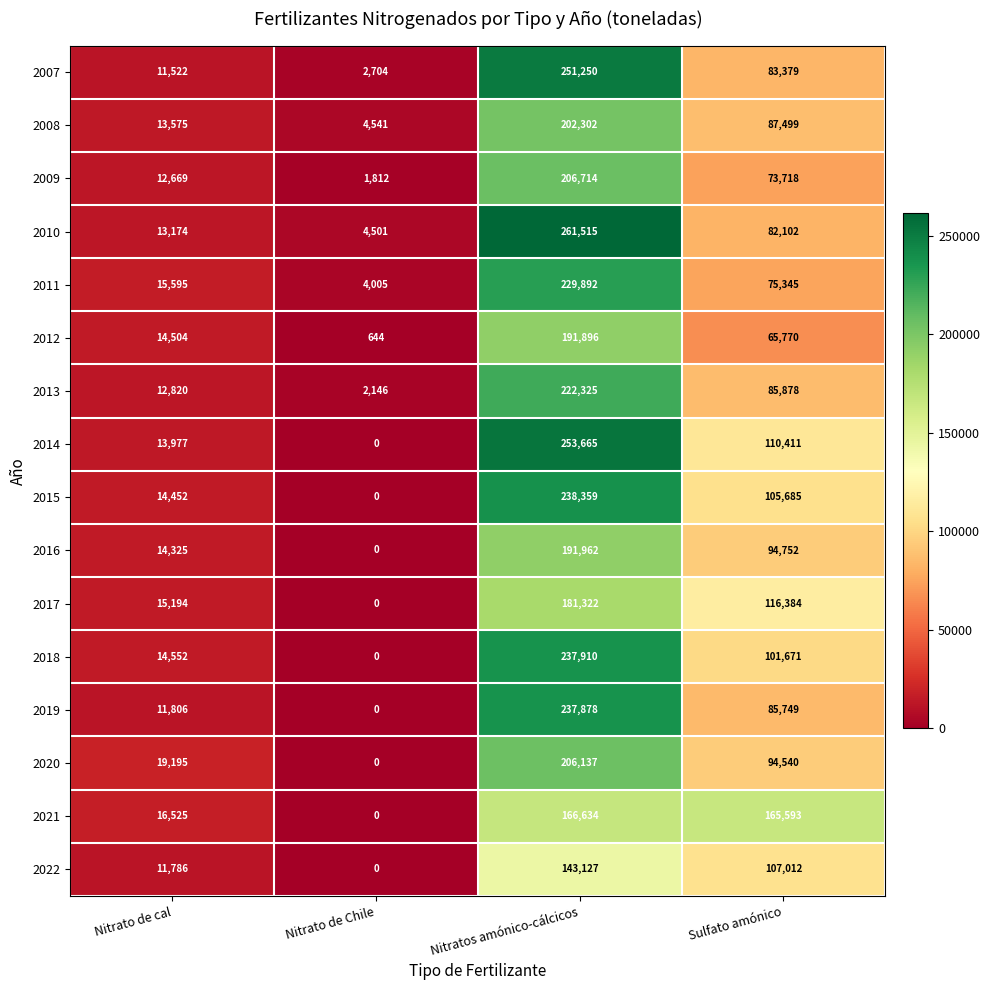

The value of 2010 at Nitrato de cal is 8048. True or false?

False